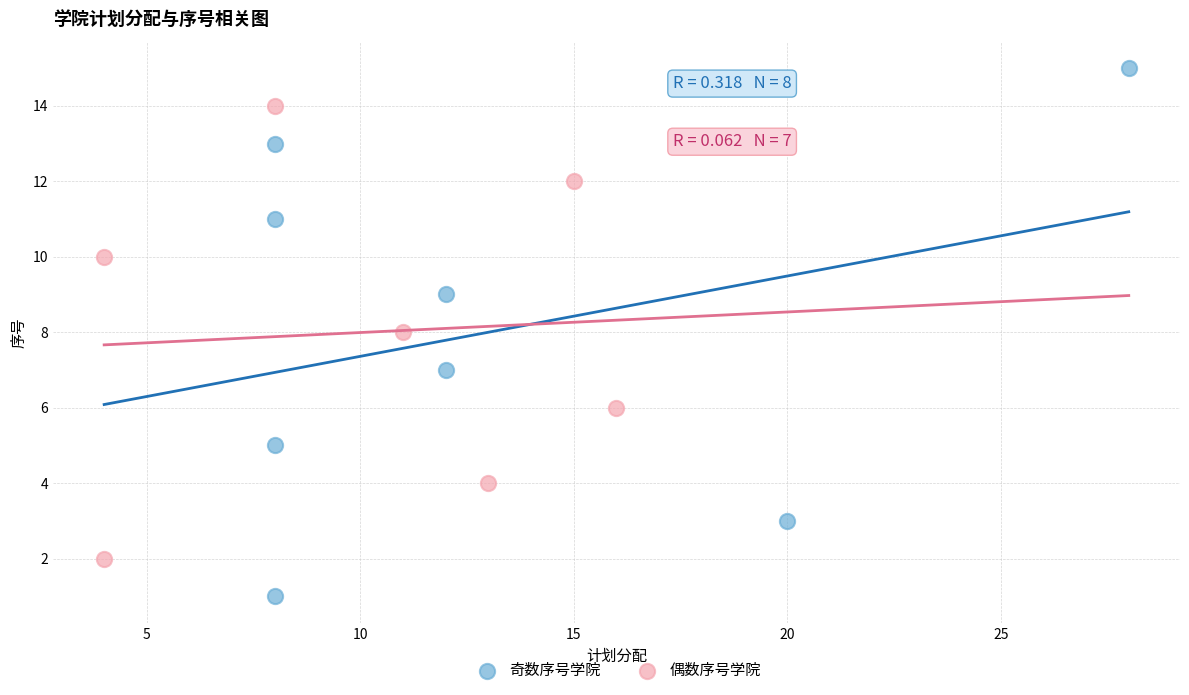

Which series has the largest Y range (max minus min)?

奇数序号学院